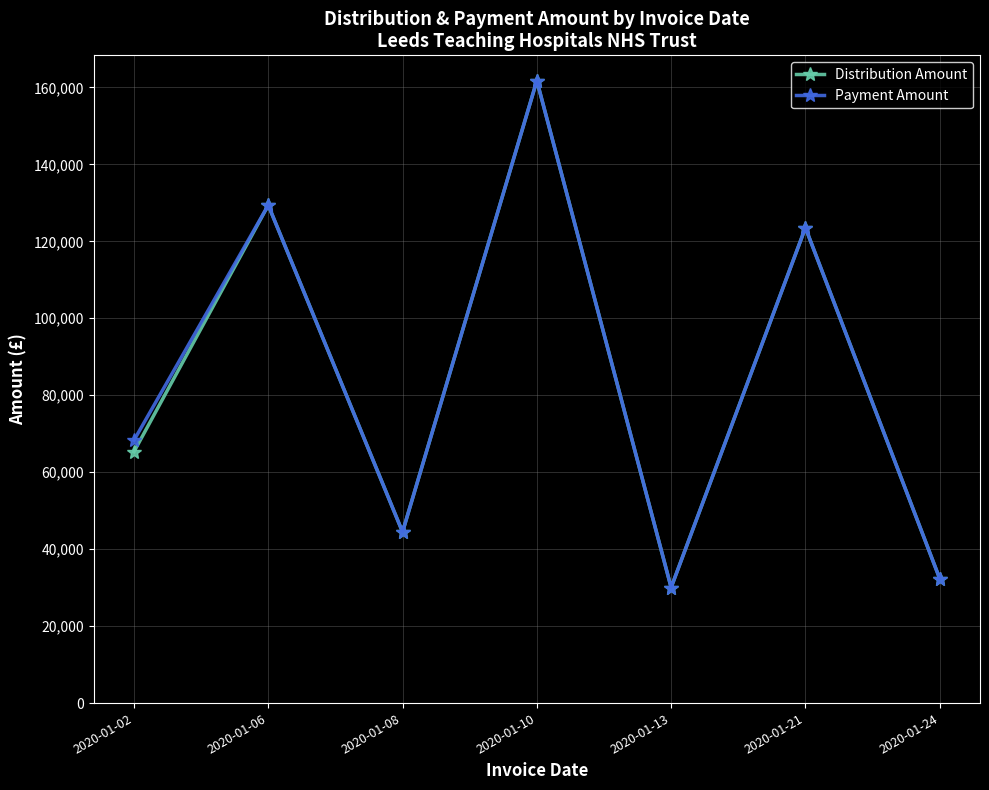

What is the sum of the Distribution Amount values at 2020-01-24 and 2020-01-06?

161745.6